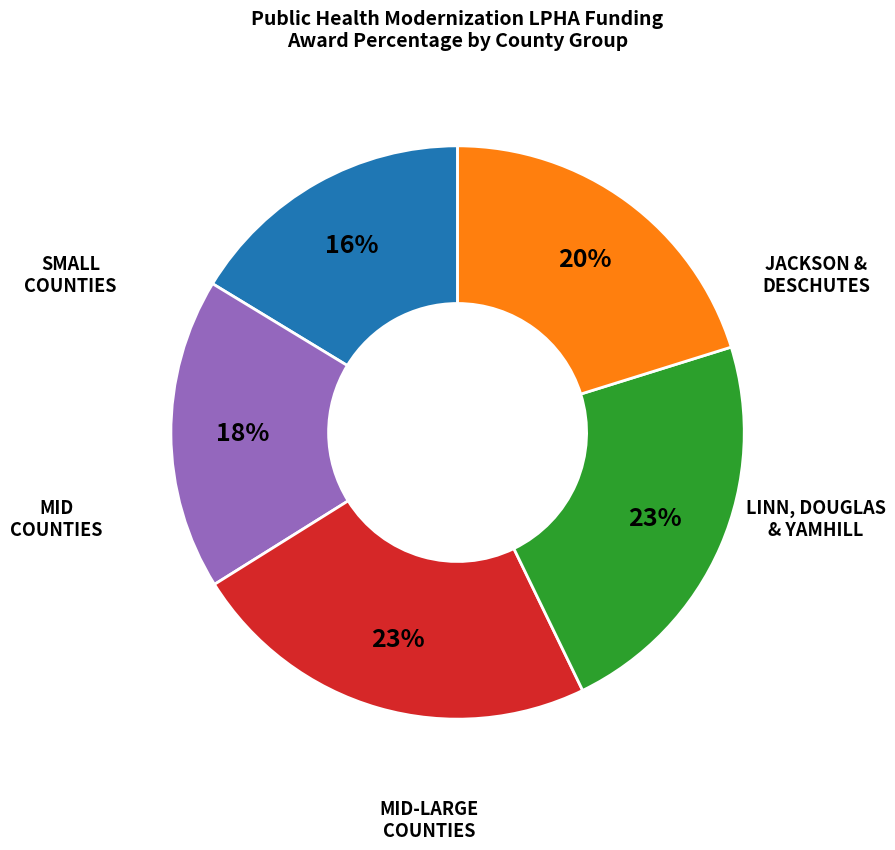

To the nearest percent, what is the average slice percentage?

20%